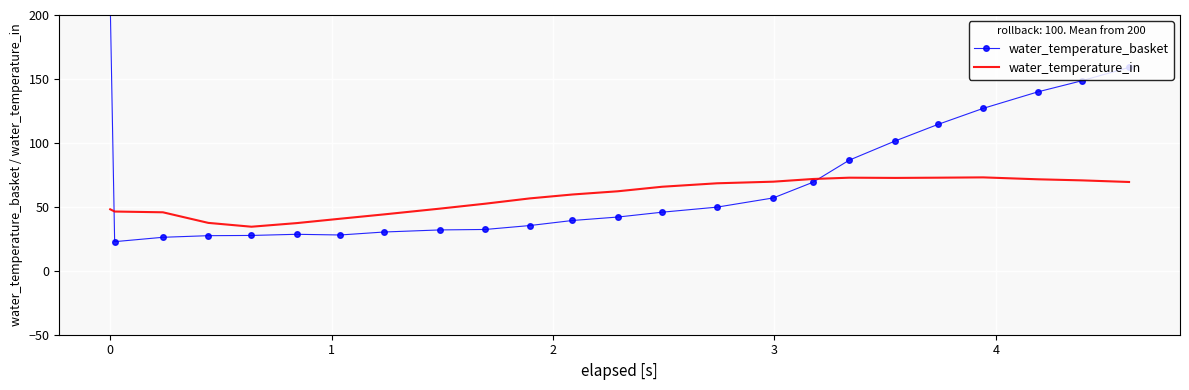

What are all the series names shown in the legend?

water_temperature_basket, water_temperature_in